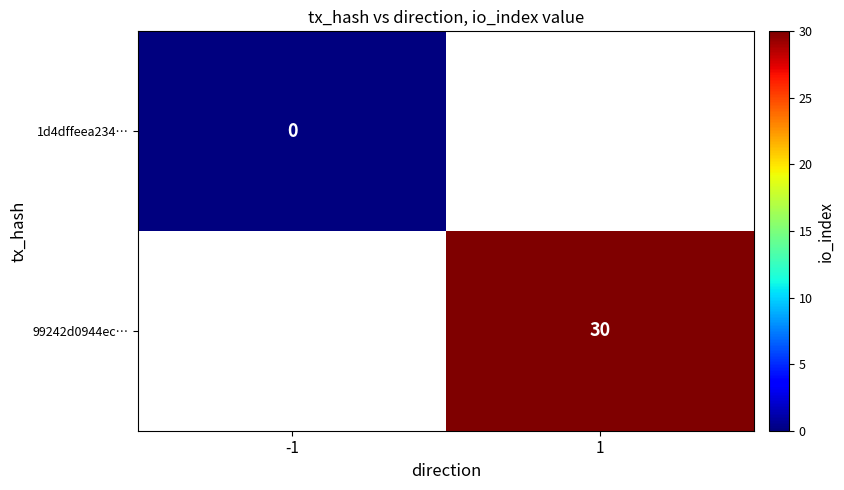

The 99242d0944ec… series shows 51 at 1. True or false?

False